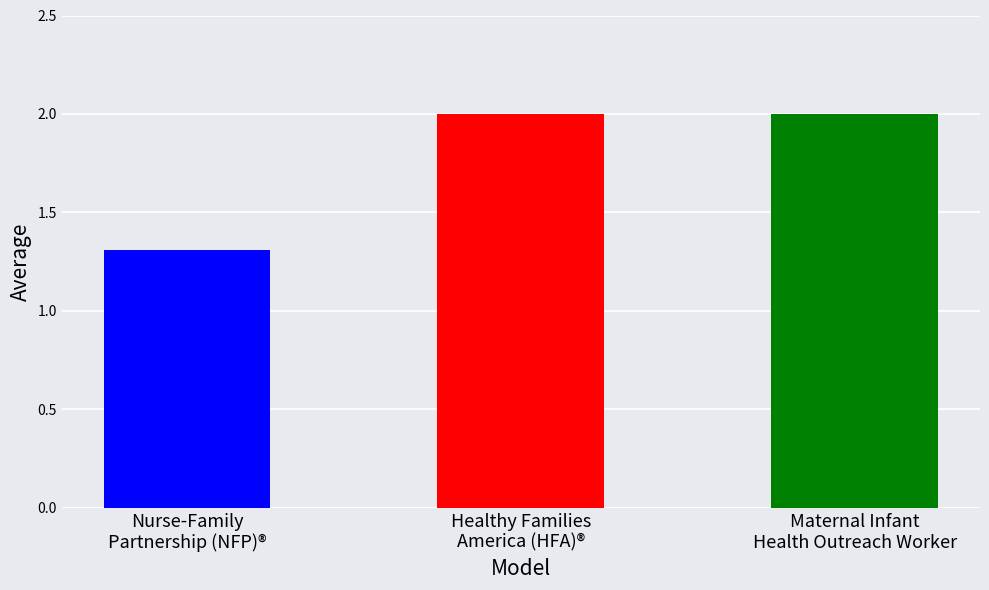

Rank the categories by value from lowest to highest.

Nurse-Family Partnership (NFP)®, Healthy Families America (HFA)®, Maternal Infant Health Outreach Worker